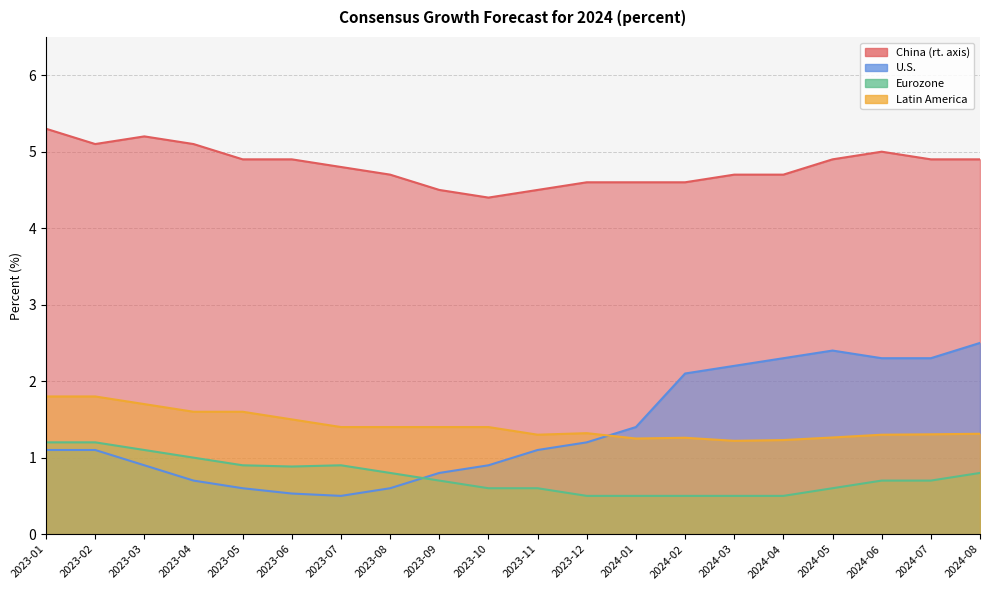

What is the sum of the U.S. values at 2023-07 and 2023-01?

1.6